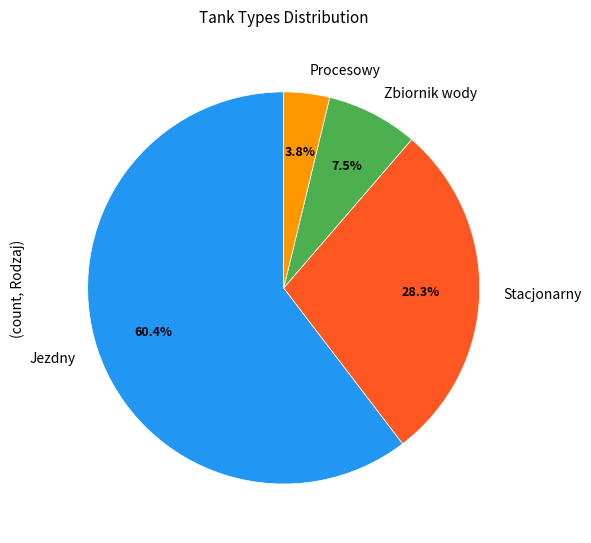

The Jezdny slice represents 60% of the pie. True or false?

True